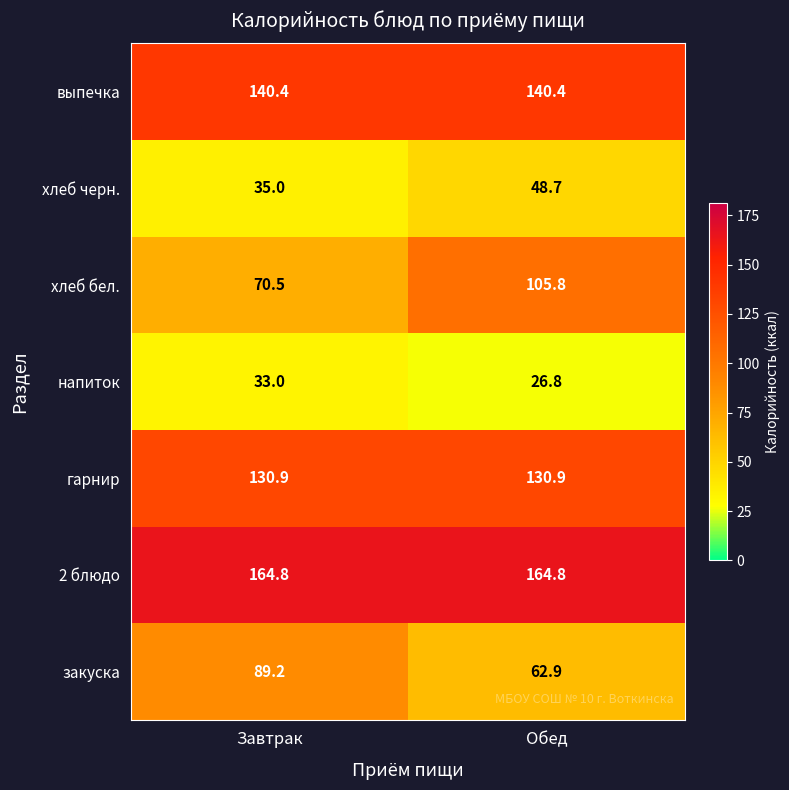

At which label does хлеб черн. first exceed 48?

Обед